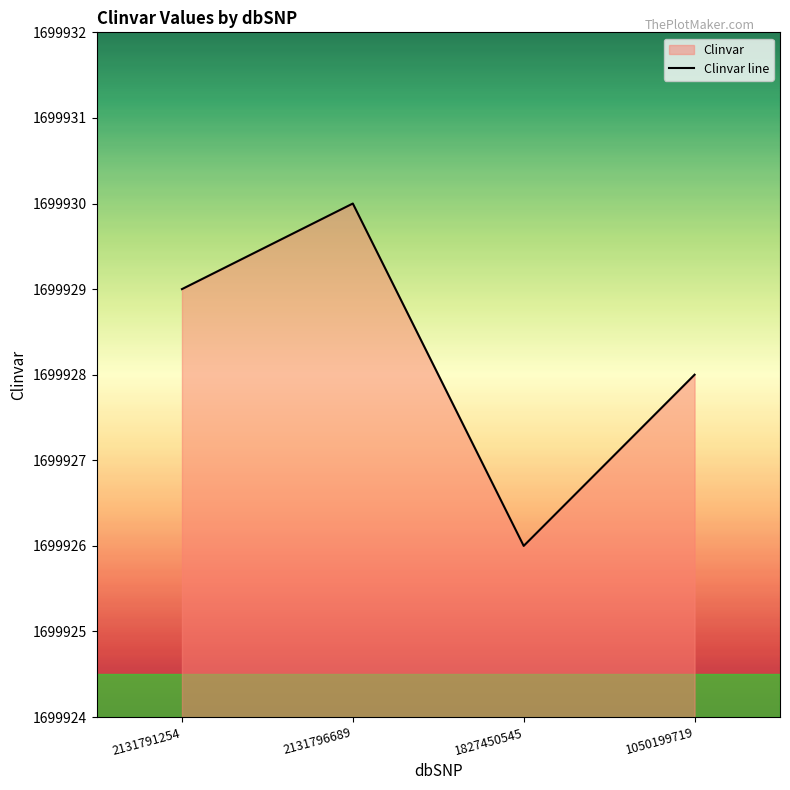

What position from the left is 2131796689?

2